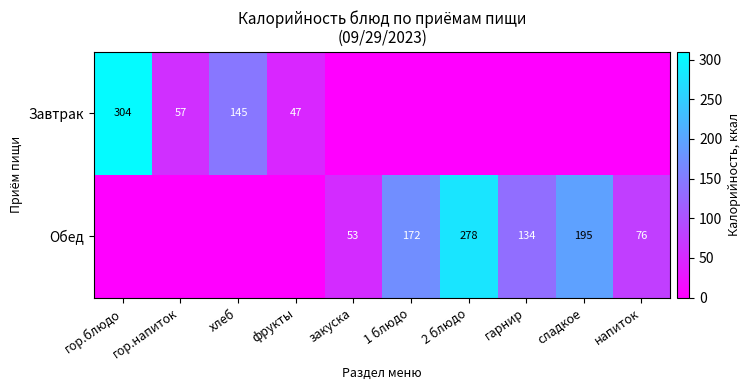

What is the maximum value for Завтрак?

304